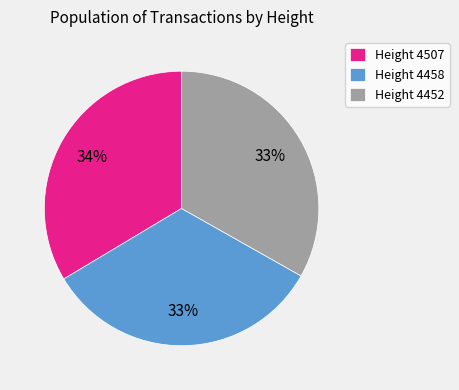

What is the ratio of the value at Height 4507 to the value at Height 4458?

1.0